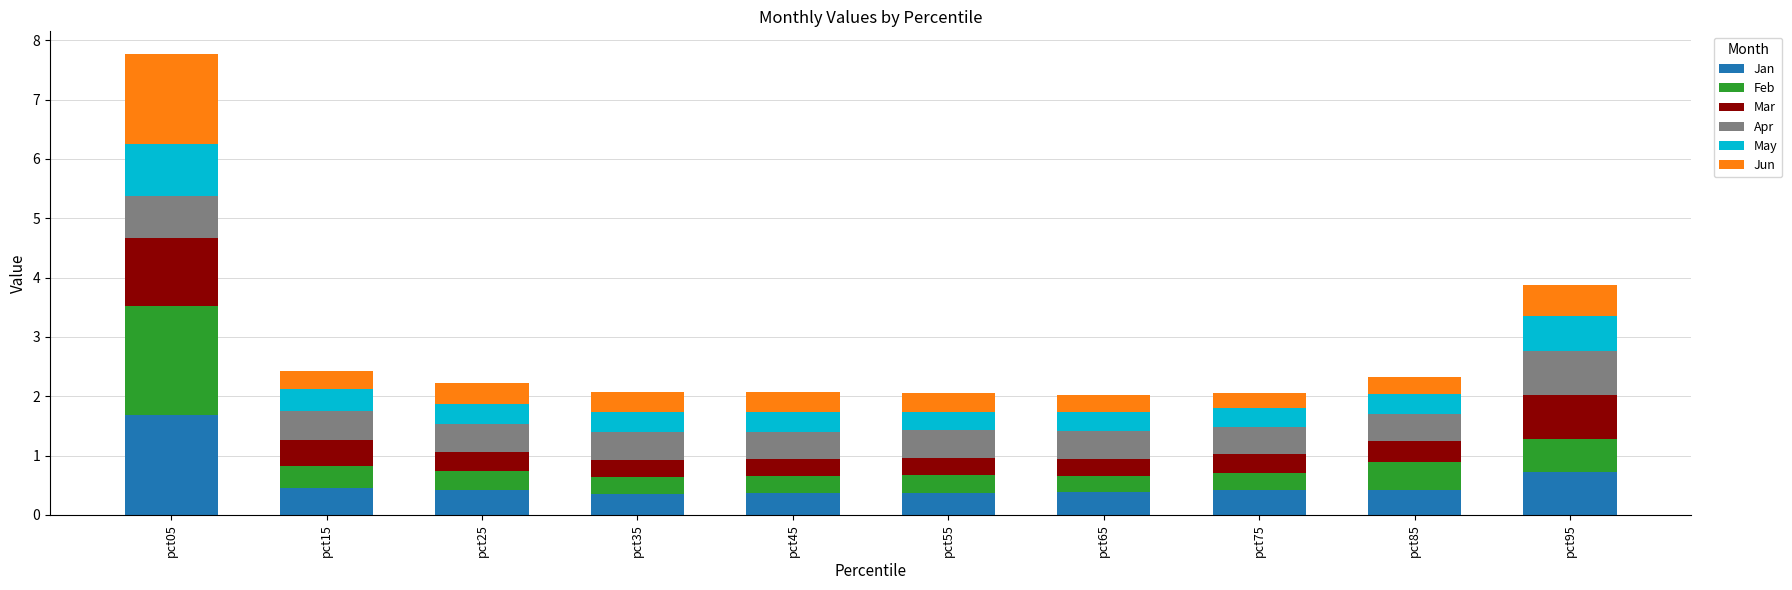

The Jan series shows 0.1 at pct15. True or false?

False